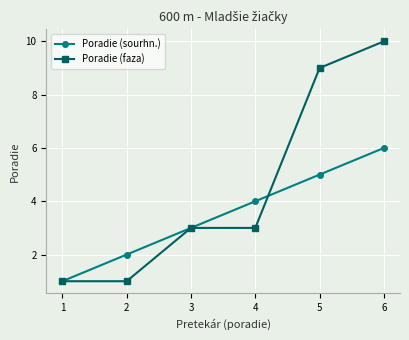

At 5, list the series in order from smallest to largest.

Poradie (sourhn.), Poradie (faza)